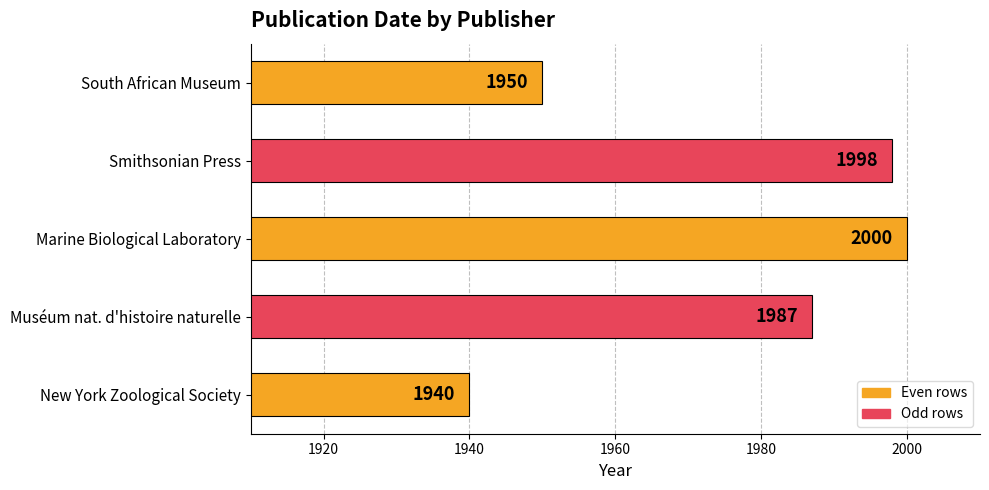

What is the difference between the maximum and second lowest values?

50